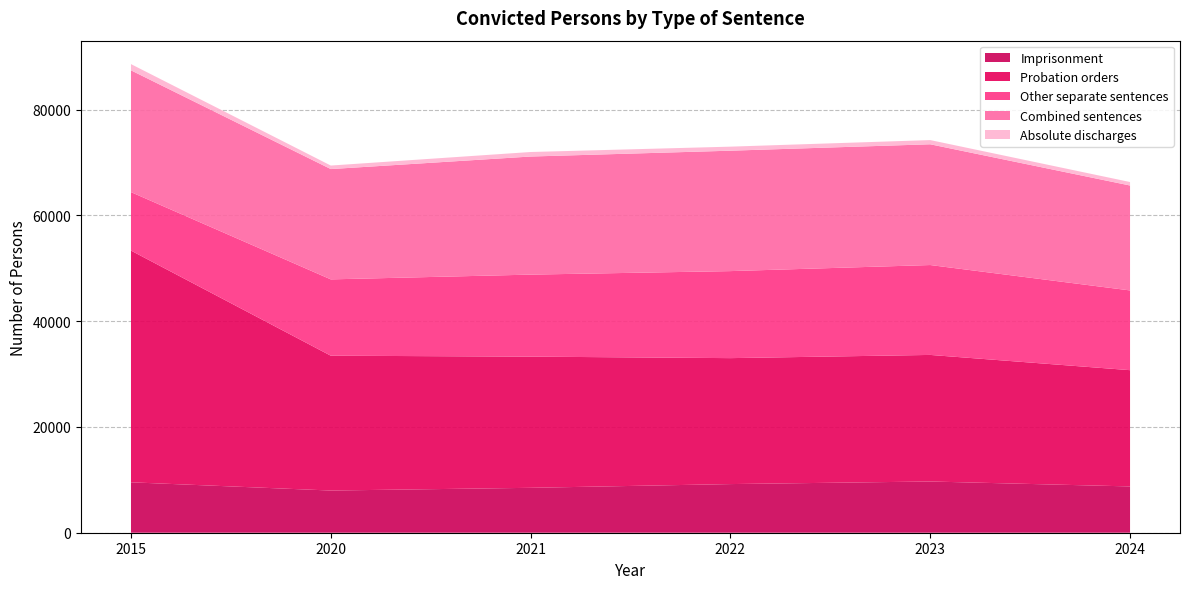

Reading left to right, list all the values displayed in this chart.

Imprisonment: 9531	7975	8489	9195	9684	8751
Probation orders: 43802	25488	24798	23809	23926	21977
Other separate sentences: 11054	14428	15504	16450	16992	15073
Combined sentences: 23020	20851	22322	22762	22826	19833
Absolute discharges: 1178	666	855	764	795	659